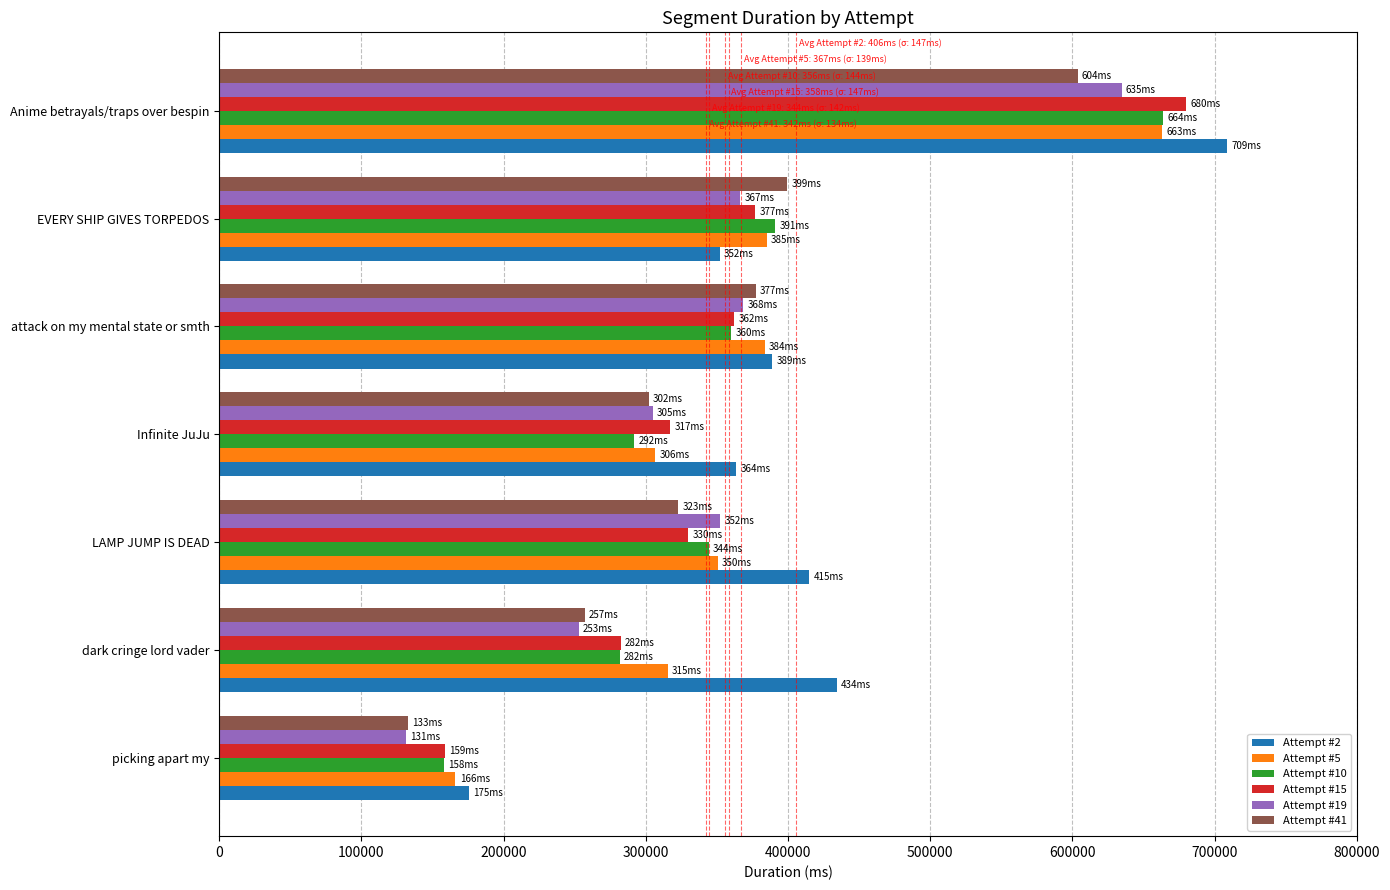

How many distinct data groups are displayed?

6